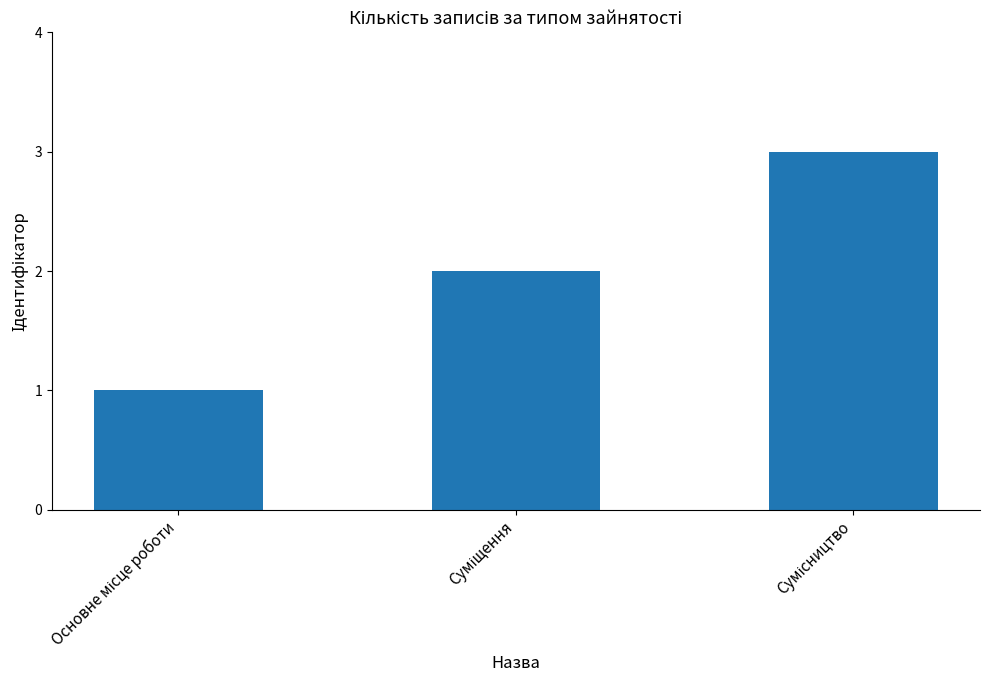

What is the sum of all values?

6